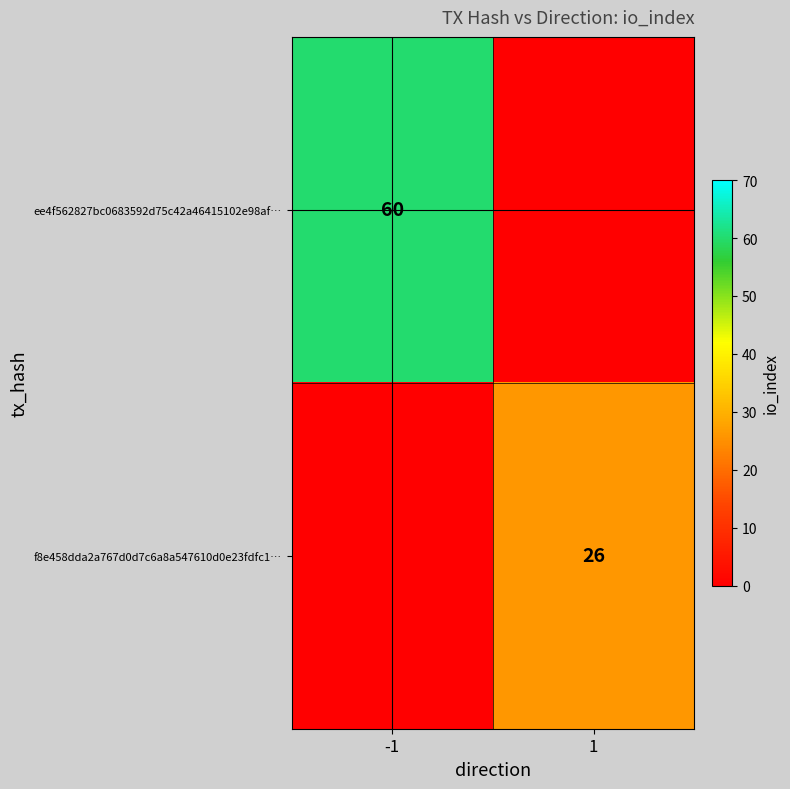

Is it true that ee4f562827bc0683592d75c42a46415102e98af… equals 22 at -1?

False